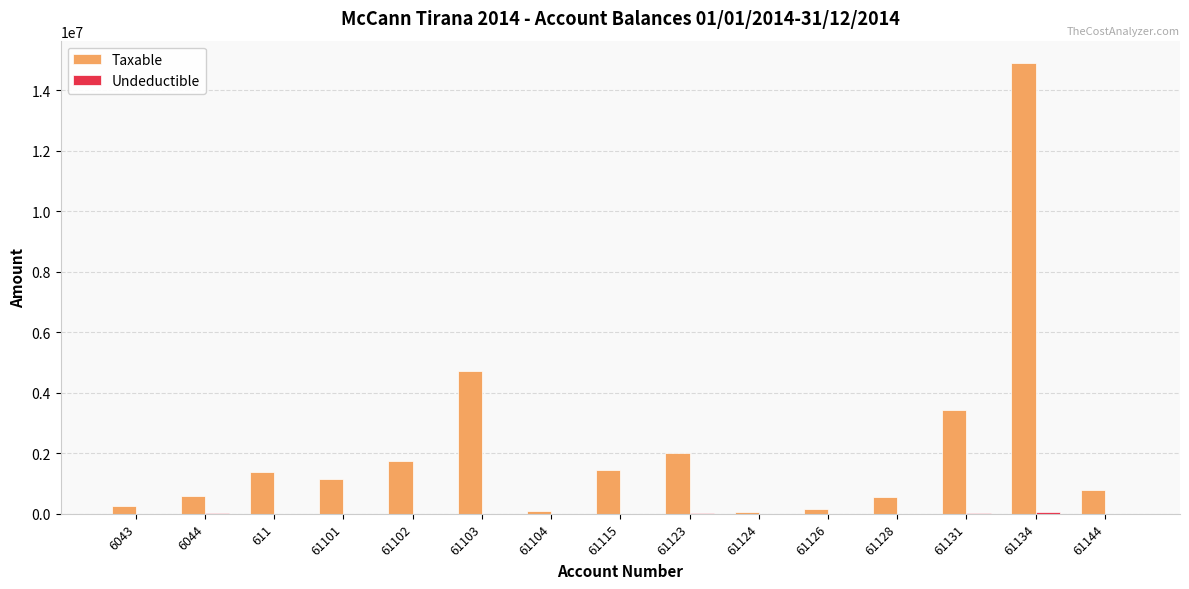

The value of Taxable at 611 is 1366068.5. True or false?

True